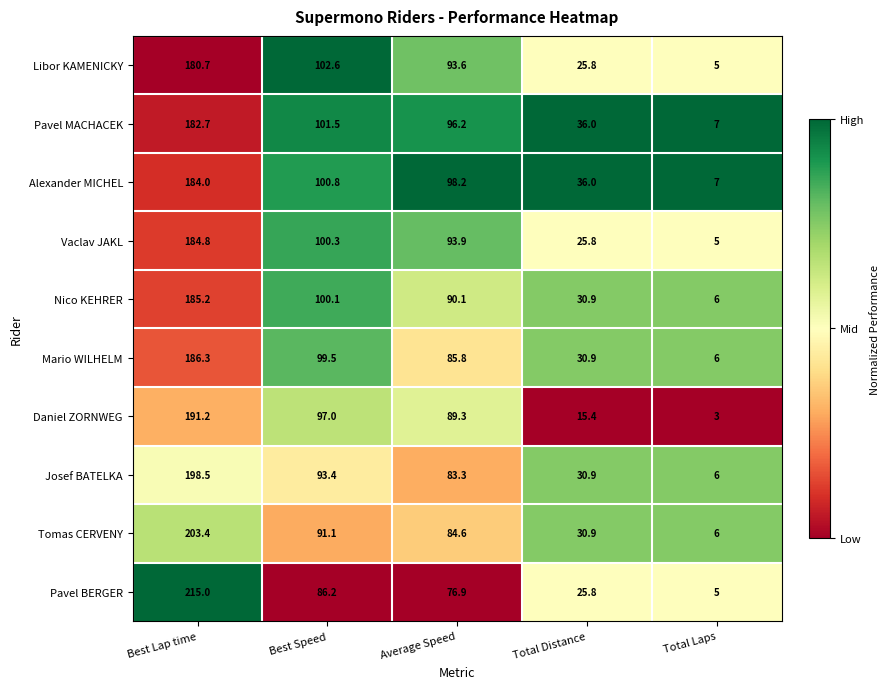

What is the minimum value for Mario WILHELM?

6.0